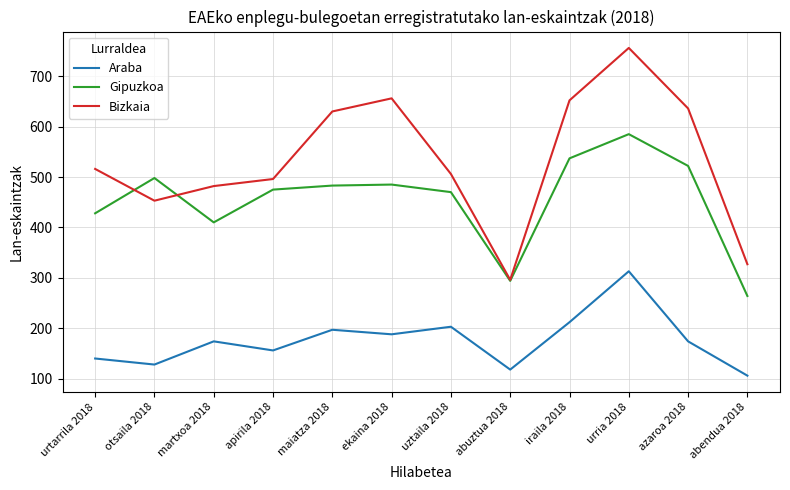

How many categories are shown in the chart?

12